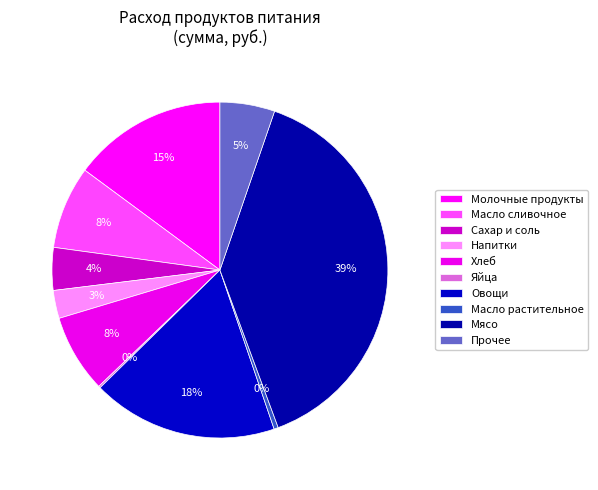

What is the largest slice in the pie chart?

мясо